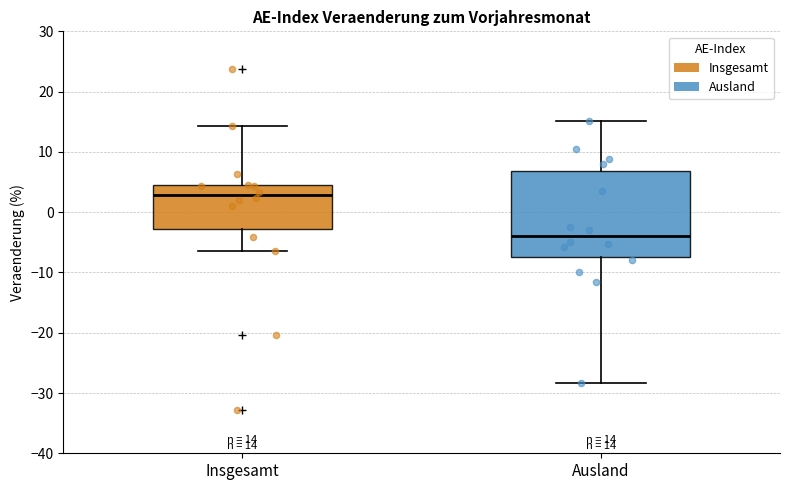

Which box has the highest median line?

Insgesamt